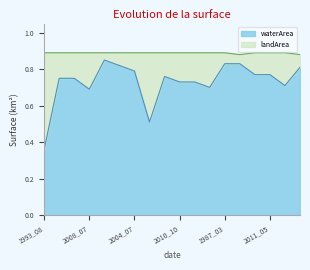

At which category does the data reach its first local peak?

2019_10